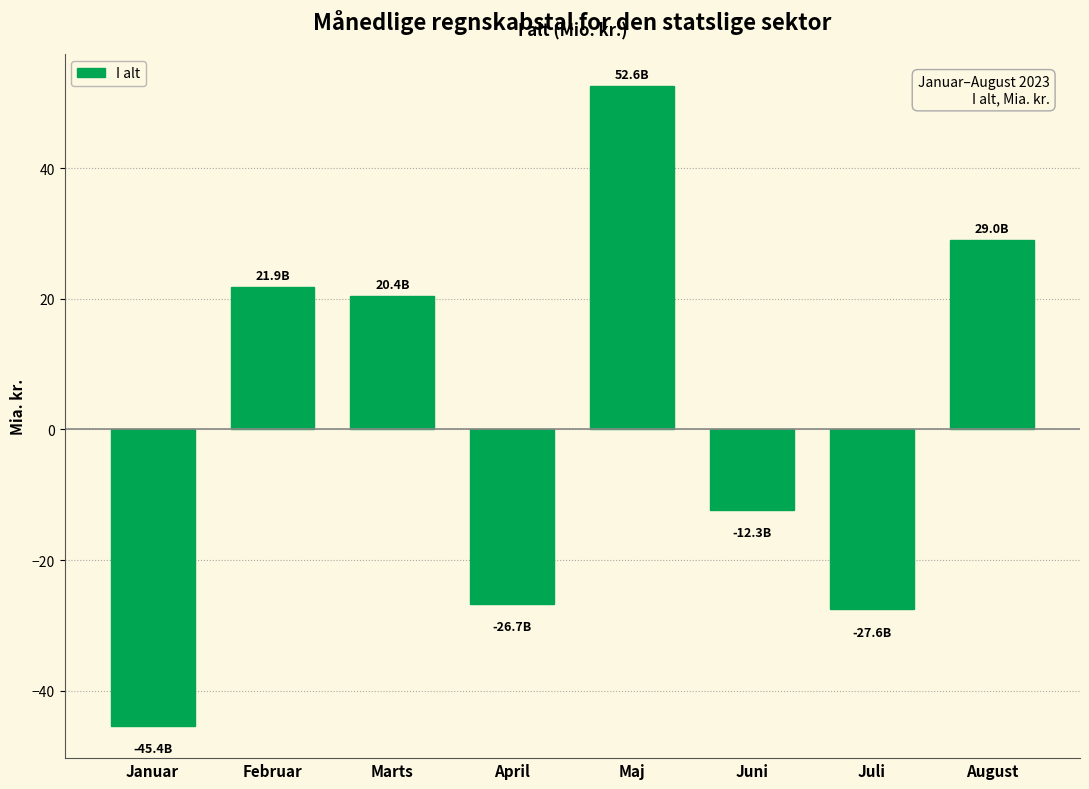

Reading left to right, extract all data points from this chart.

Januar=-45.4	Februar=21.9	Marts=20.4	April=-26.7	Maj=52.6	Juni=-12.3	Juli=-27.6	August=29.0